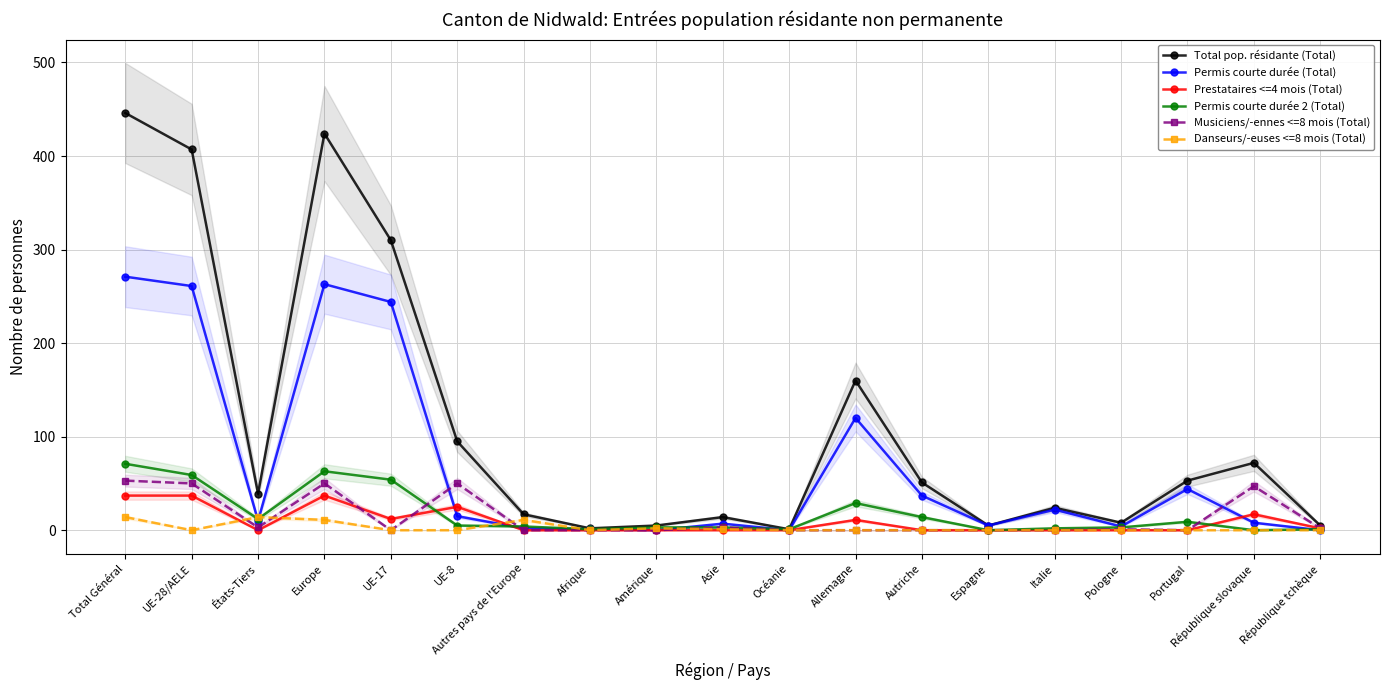

Where is Musiciens/-ennes <=8 mois (Total) nearest to the value 26?

République slovaque